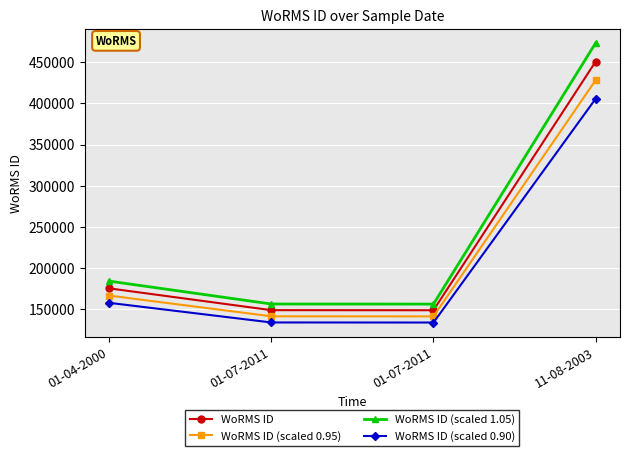

What is the difference between the second highest and second lowest values in the WoRMS ID (scaled 0.90) series?

23800.5